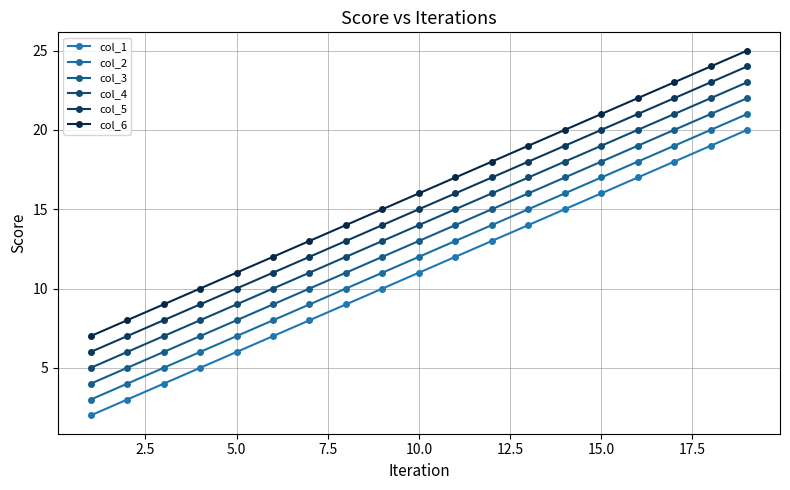

What is the value of the col_4 point at the 8th from the left?

12